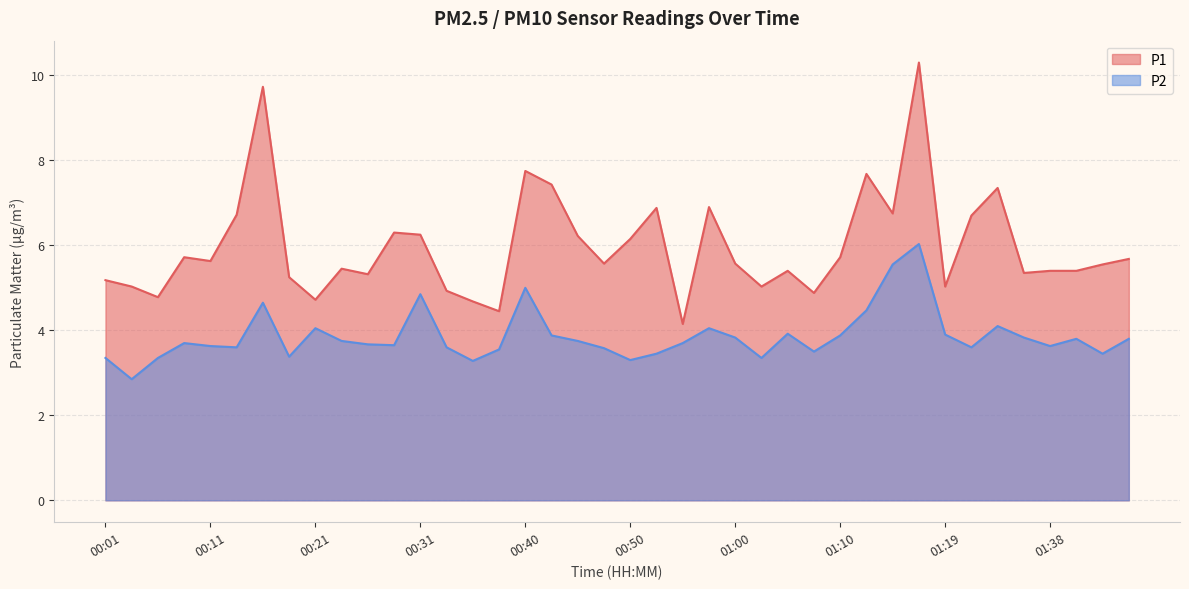

What is the spread (max minus min) of values at 00:31?

1.4